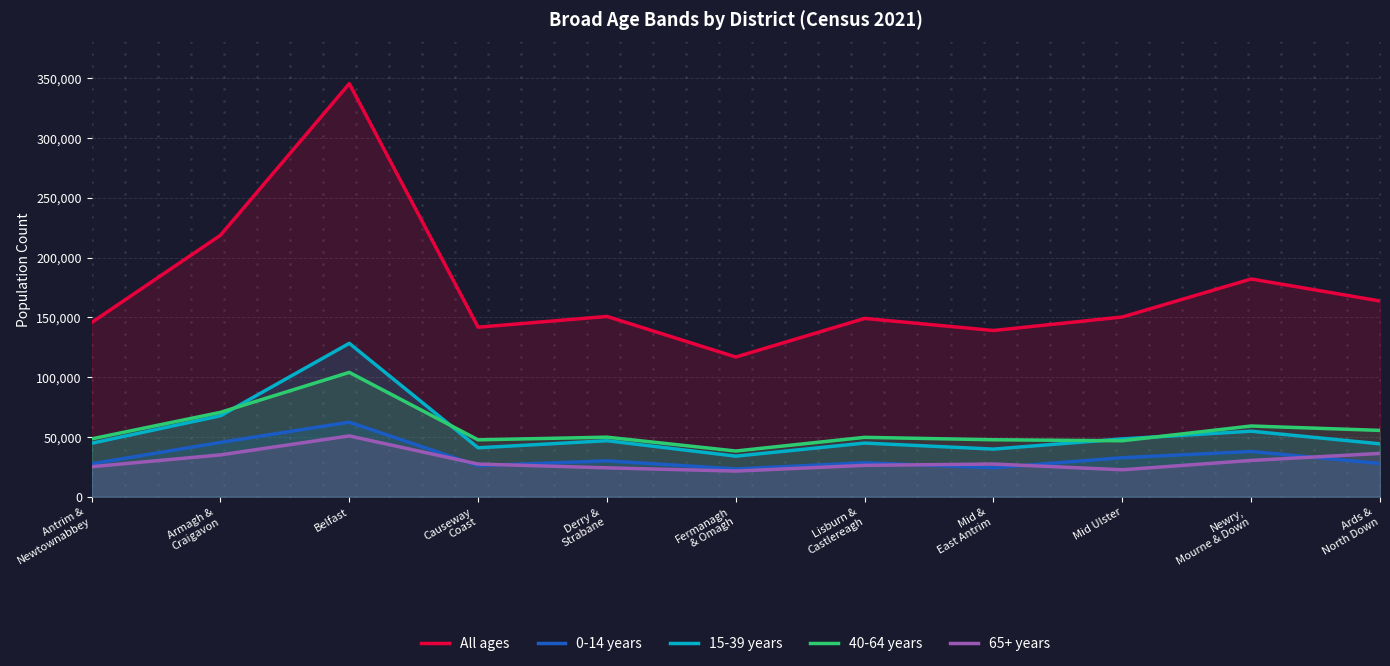

What are all the series names shown in the legend?

All ages, 0-14 years, 15-39 years, 40-64 years, 65+ years